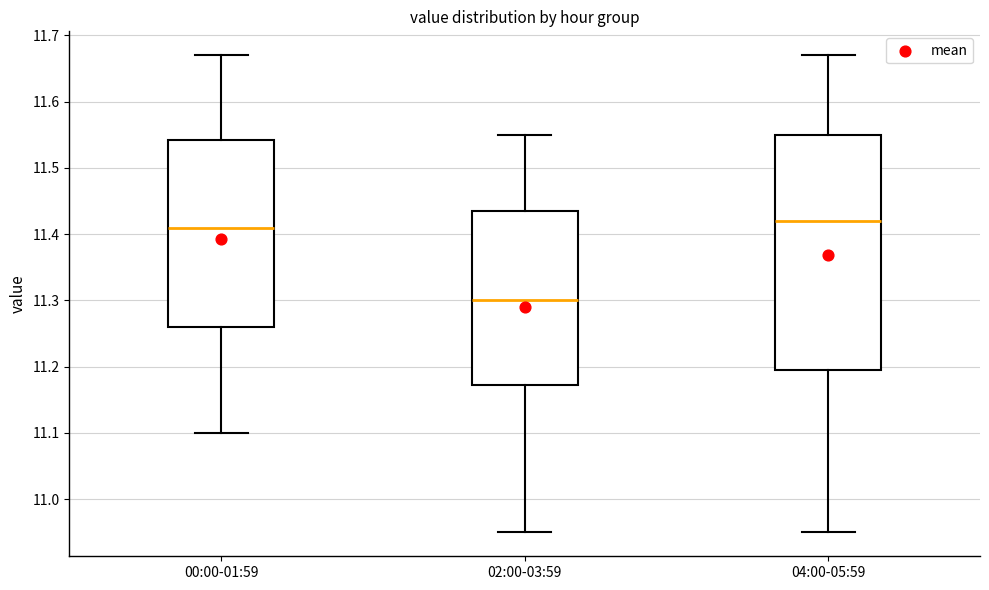

Reading left to right, transcribe this box plot: for each box, give where its median line is, the range the box spans, and where its two whiskers end, as read against the y-axis. The values are not printed on the chart, so give them approximately, as read against the axis.

00:00-01:59: median 11.41, box 11.26 to 11.54, whiskers 11.10 to 11.67
02:00-03:59: median 11.30, box 11.17 to 11.44, whiskers 10.95 to 11.55
04:00-05:59: median 11.42, box 11.20 to 11.55, whiskers 10.95 to 11.67